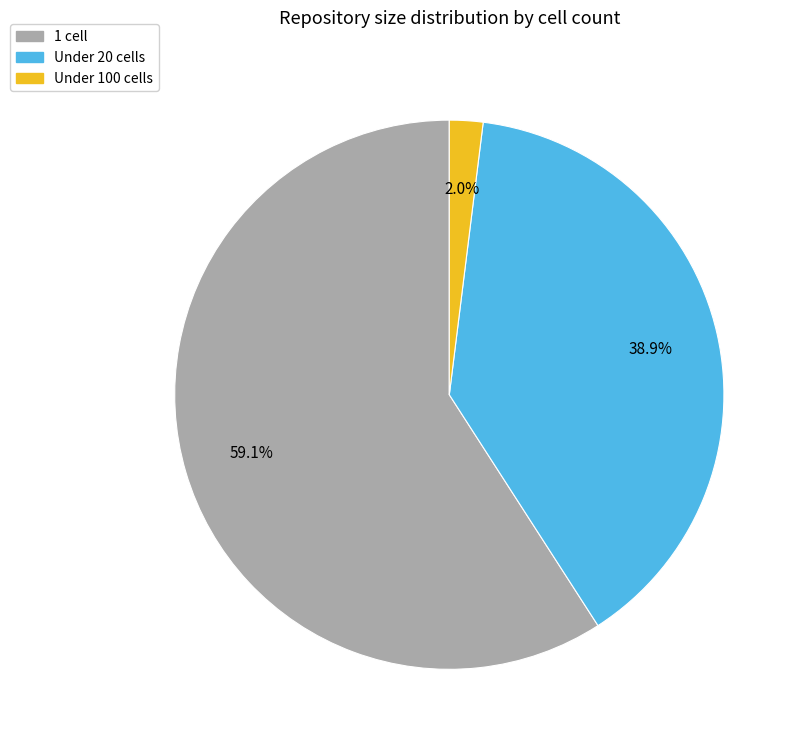

Is there a majority slice in this chart?

Yes